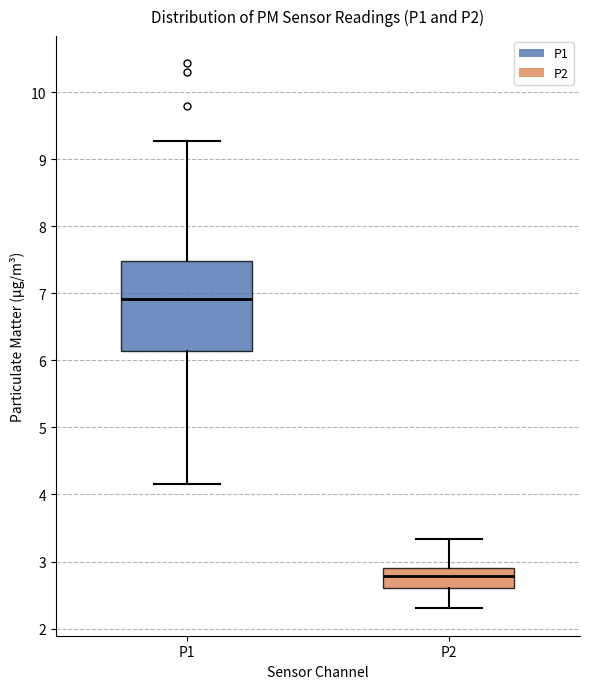

Which box's median line is the highest?

P1